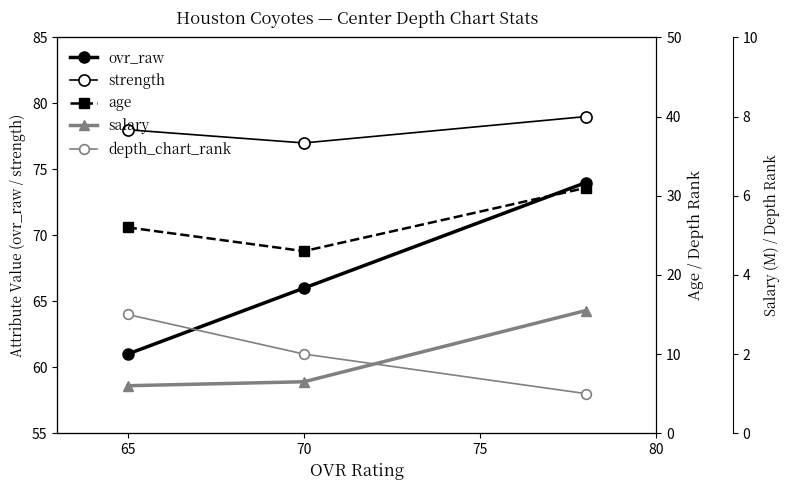

What is the value of the ovr_raw point at the 2nd from the left?

66.0